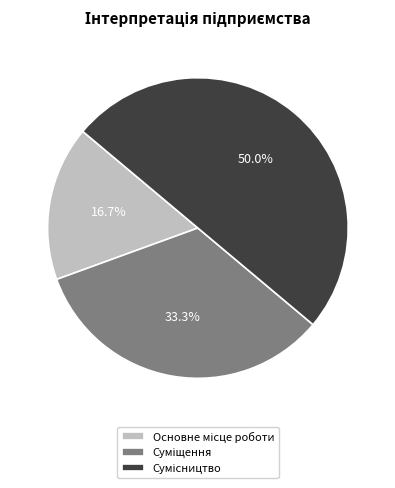

Count the number of slices in the pie.

3